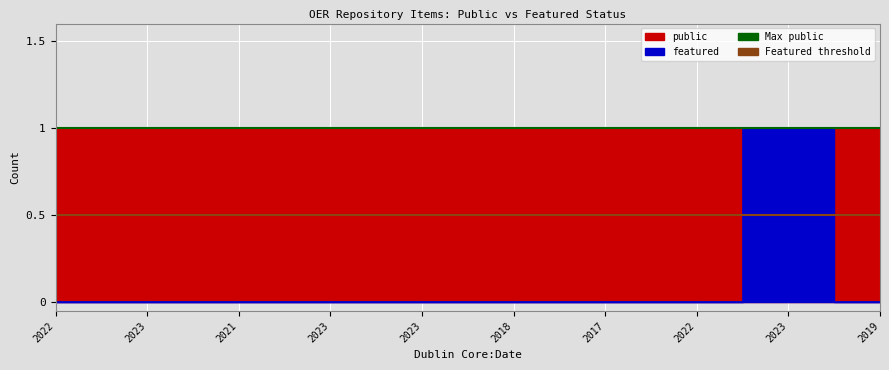

How many lines are shown in the chart?

2